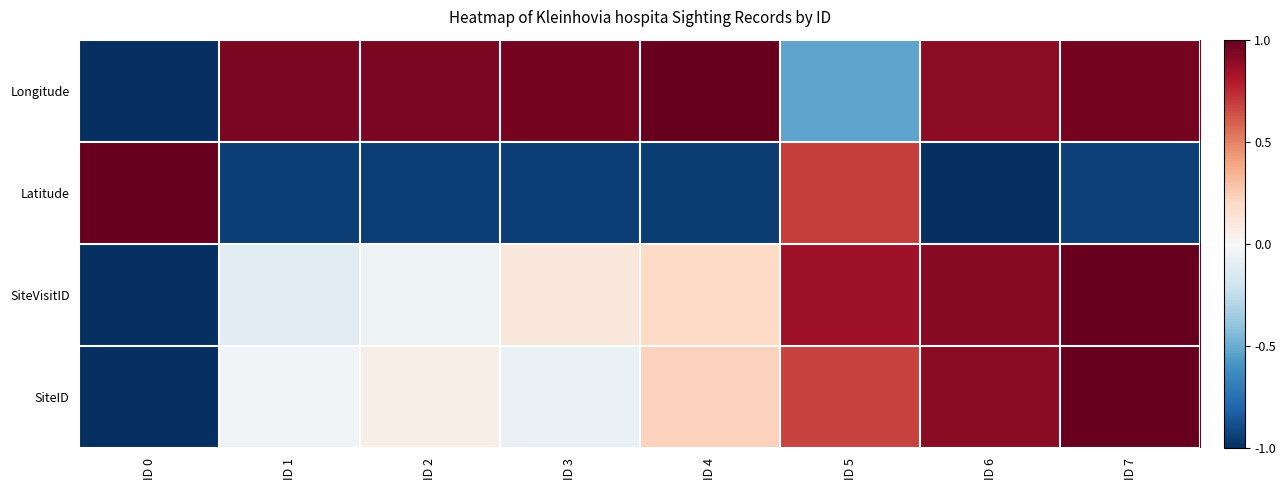

At how many categories does at least one series exceed 0?

8